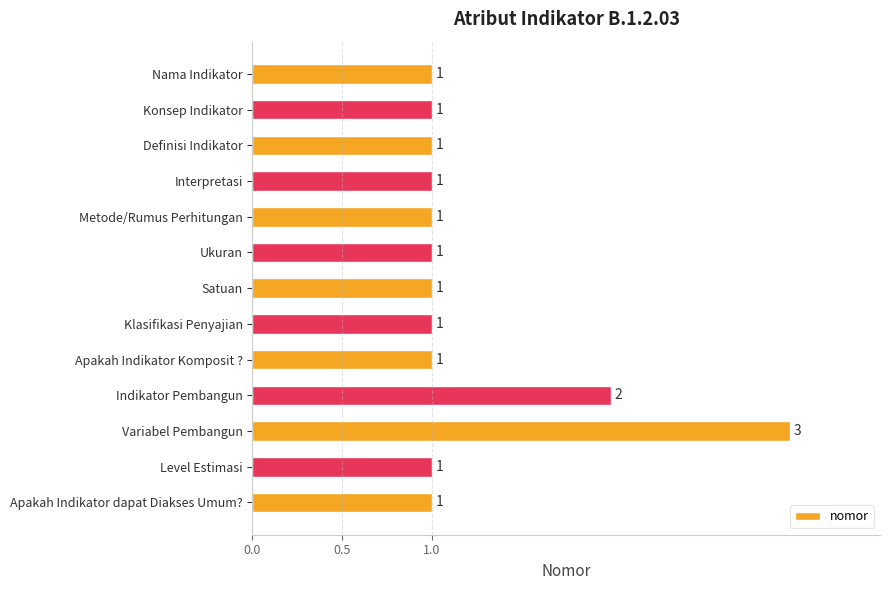

What position from the bottom is Metode/Rumus Perhitungan?

9